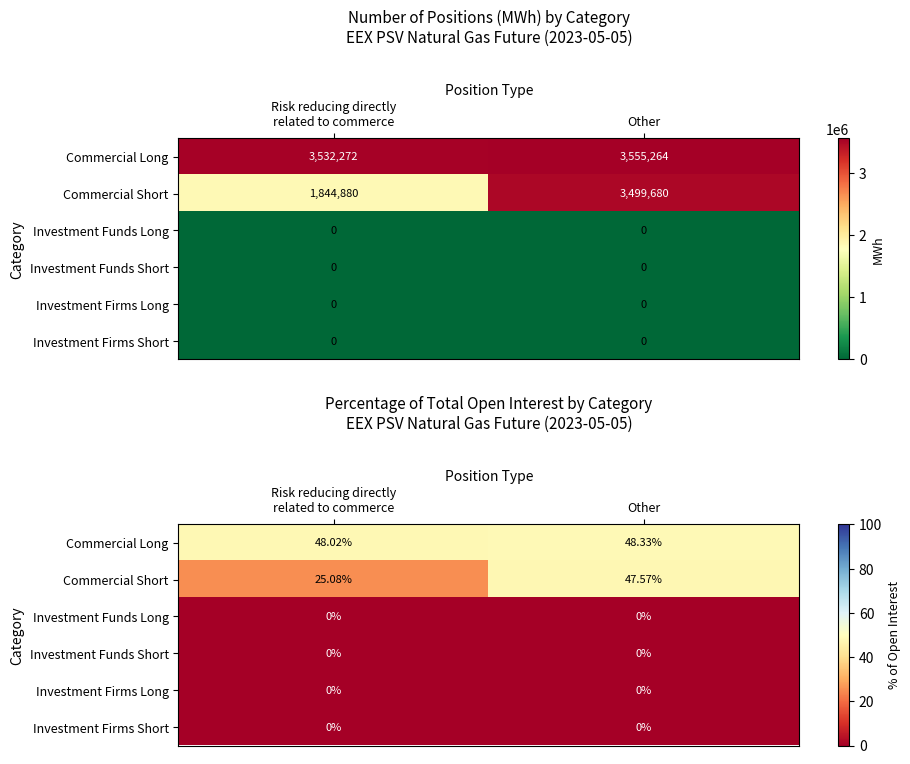

The Investment Funds Short series shows 0.0 at Risk reducing directly related to commerce. True or false?

True